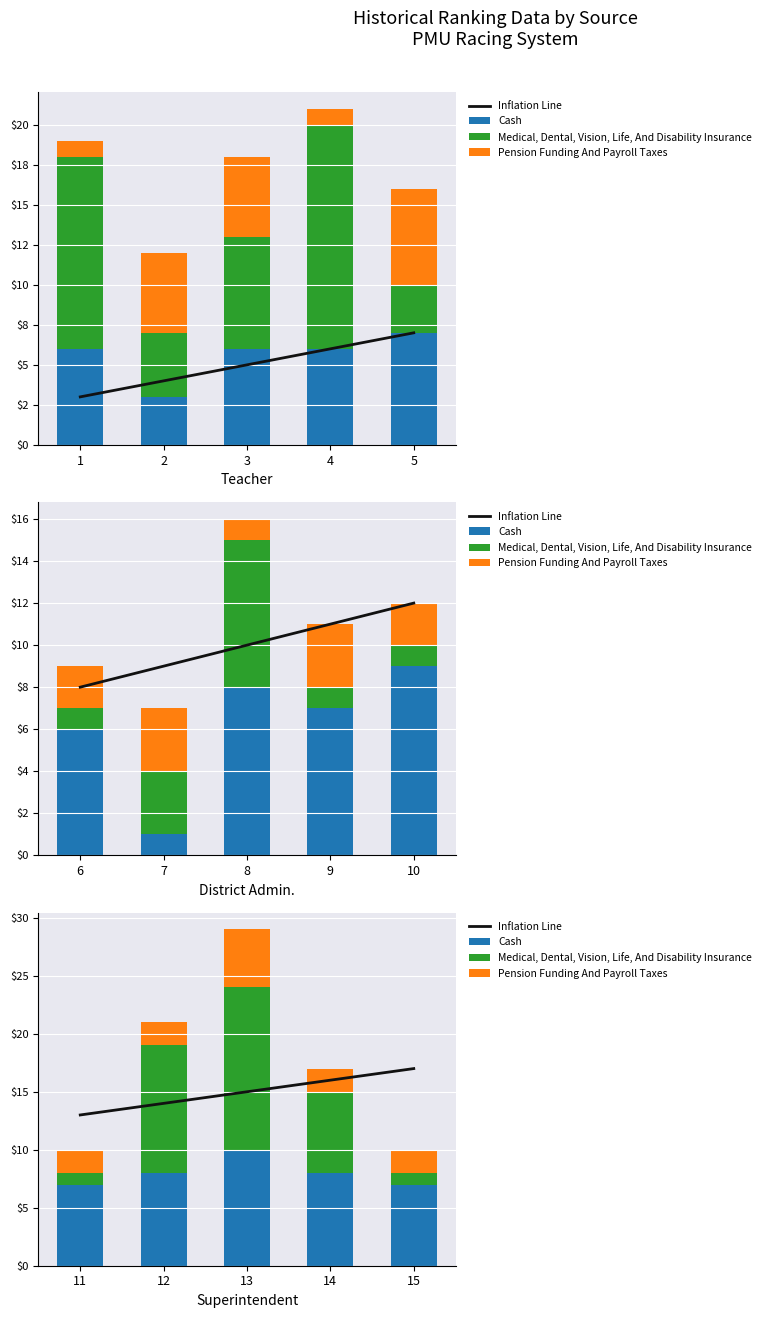

True or false: Pension Funding And Payroll Taxes has a value of 3 at 11.

False